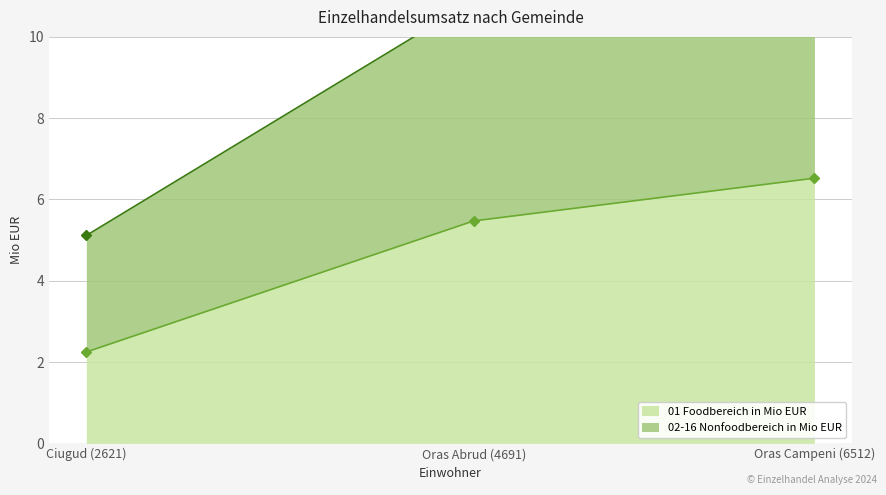

What is the value of the 02-16 Nonfoodbereich in Mio EUR point at the 3rd from the left?

14.1